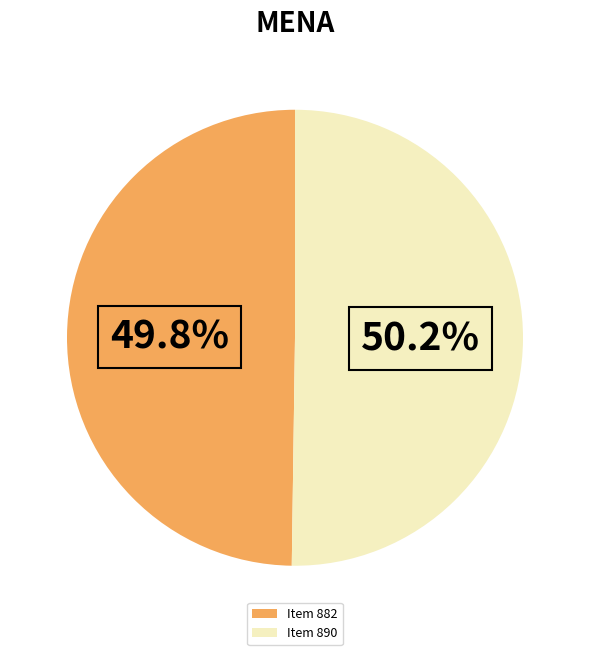

What is the ratio of the value at Item 890 to the value at Item 882?

1.0